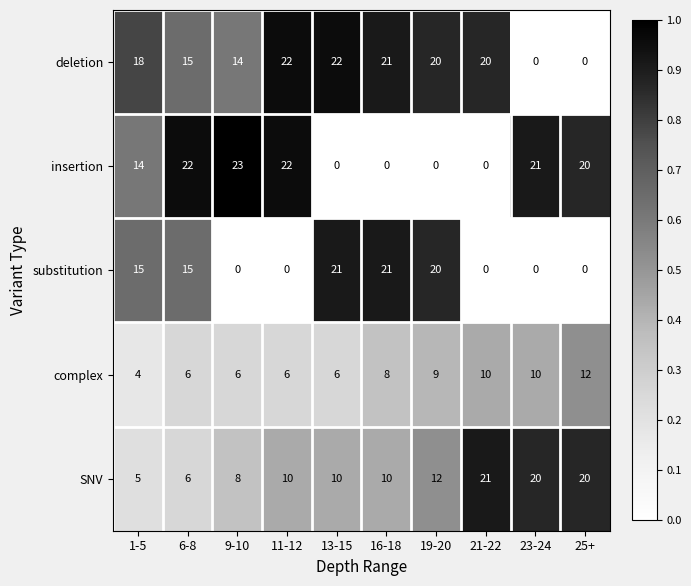

What is the difference between the maximum and minimum values in the deletion series?

22